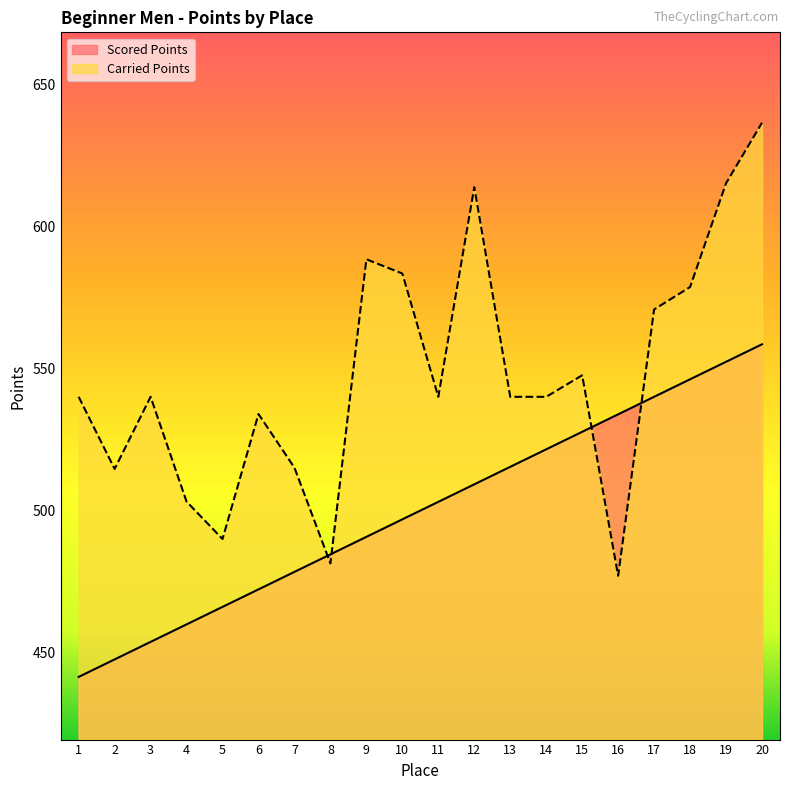

List the series in order of their overall mean, lowest first.

Scored Points, Carried Points